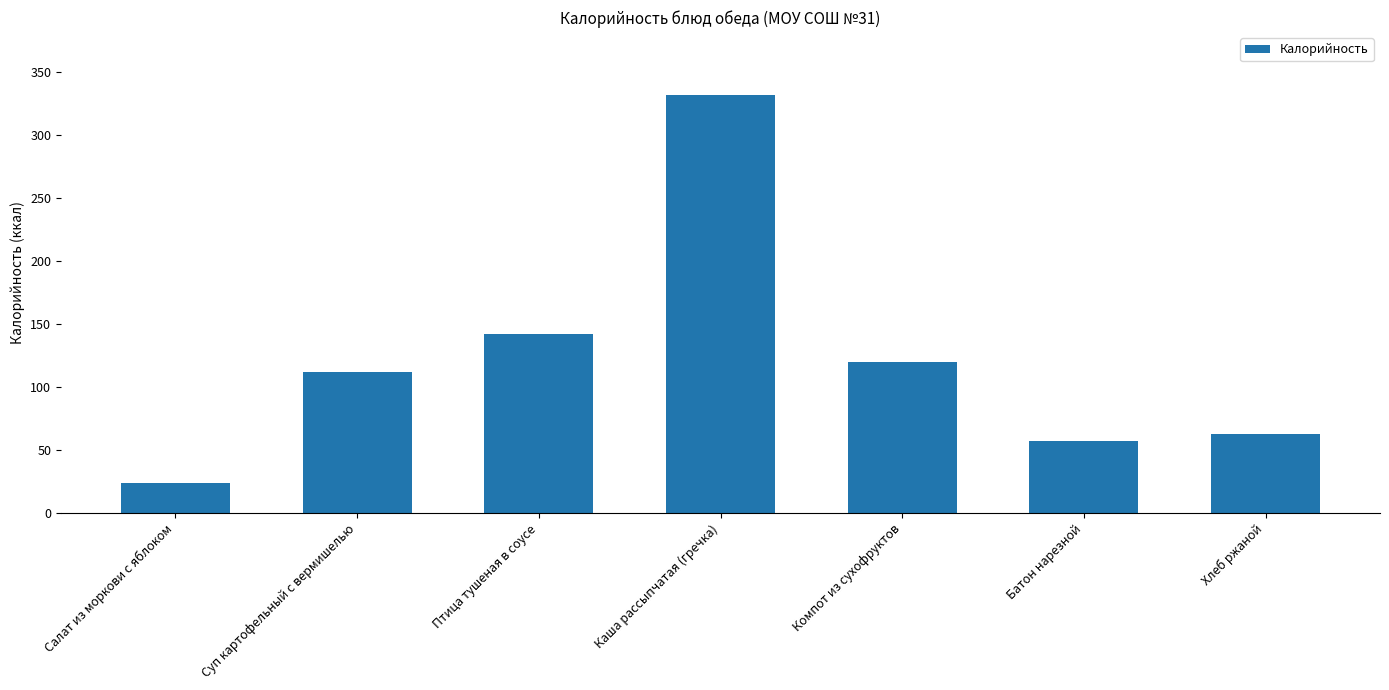

What is the change in value from Салат из моркови с яблоком to Каша рассыпчатая (гречка)?

+308.1